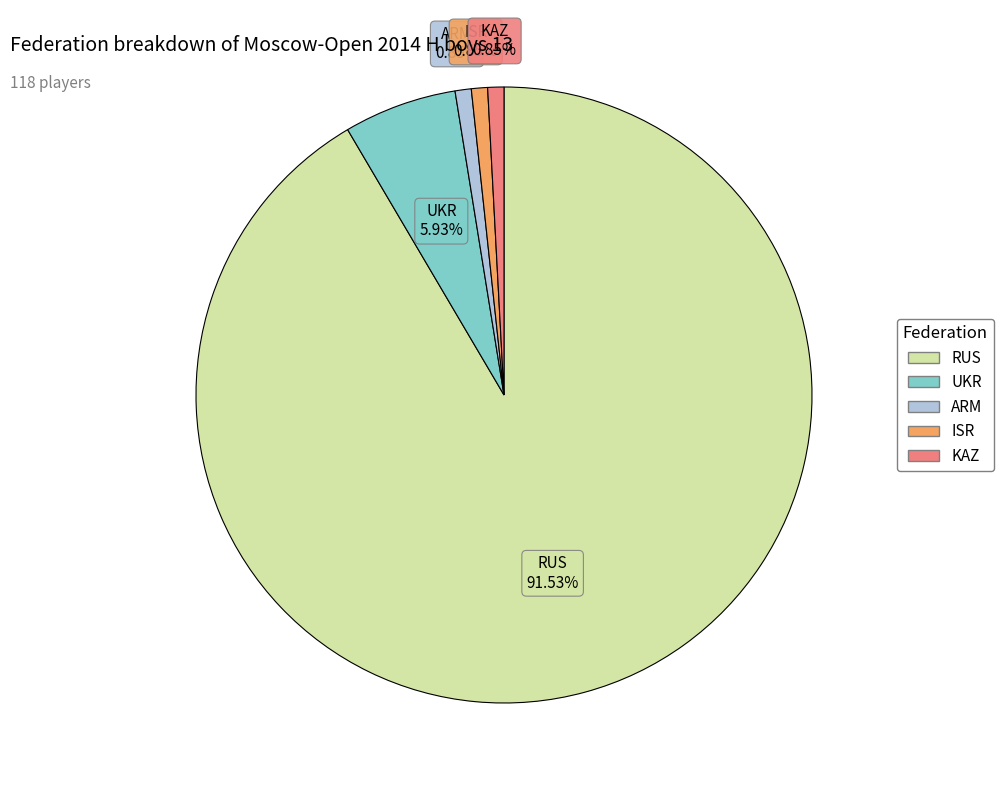

To the nearest percent, what is the difference between the ISR and UKR slice percentages?

5%